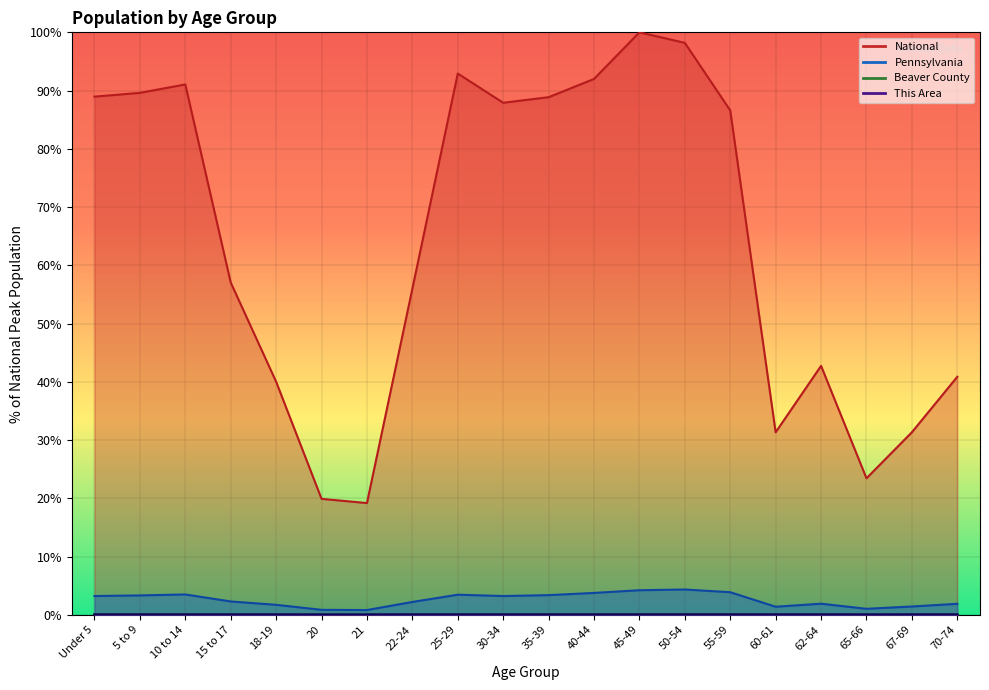

At which category is the sum across all series the highest?

45-49